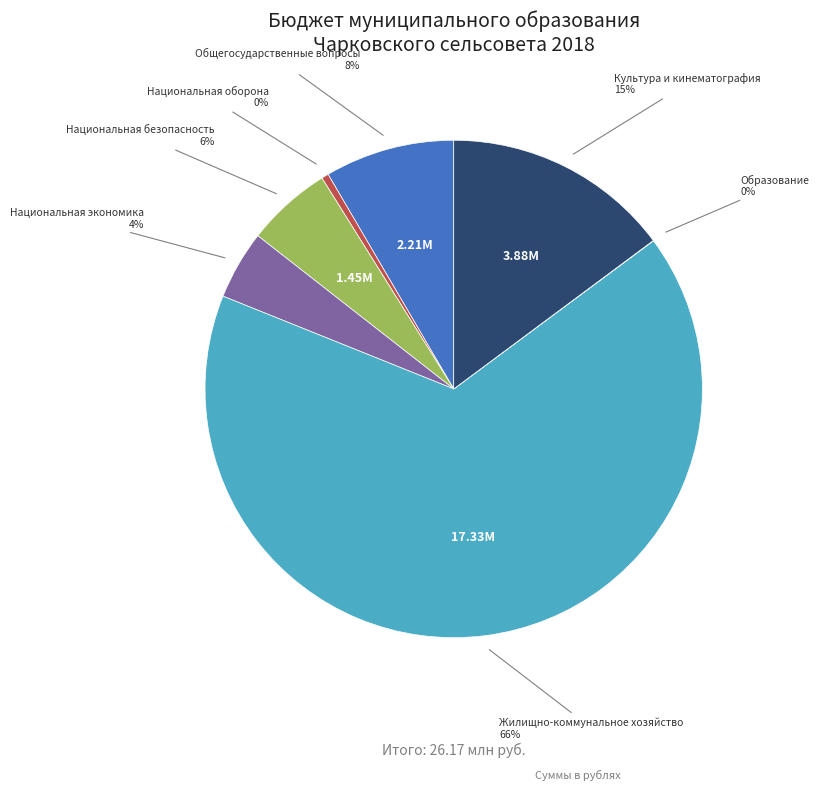

Which slice is the largest?

Жилищно-коммунальное хозяйство